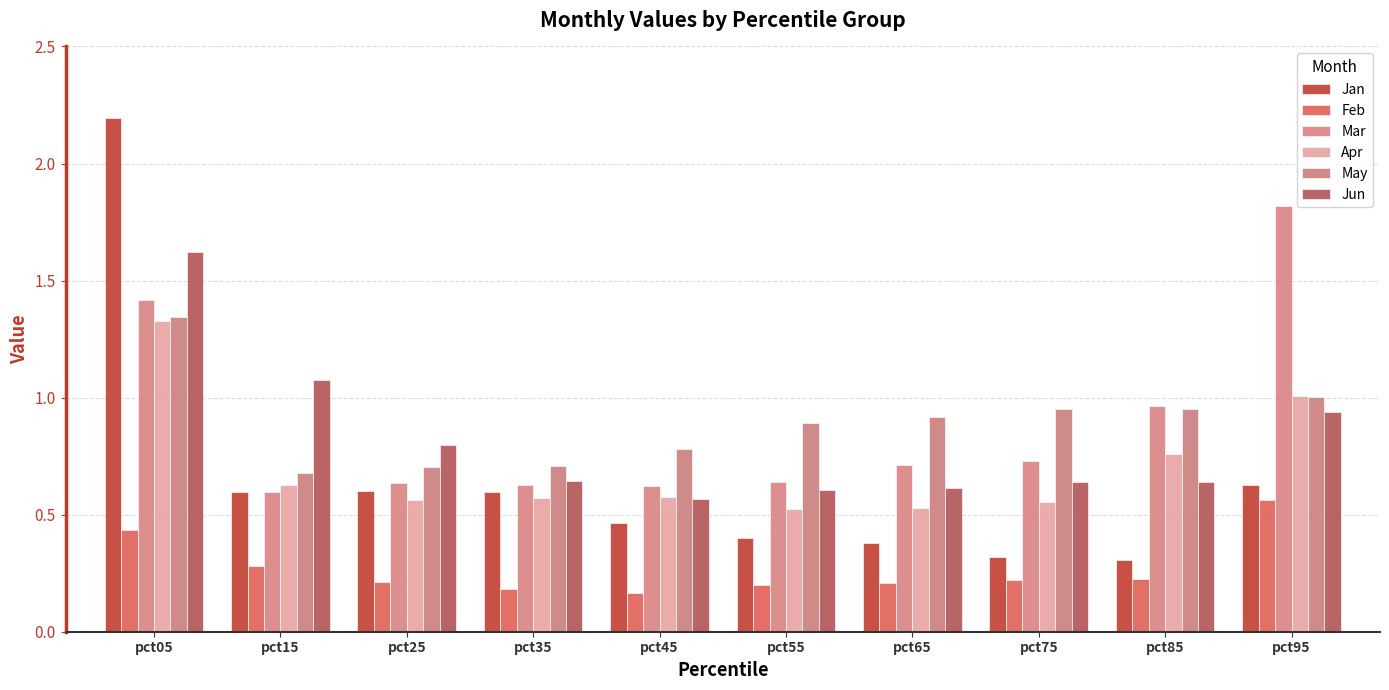

What is the approximate value of Mar at pct65?

0.7